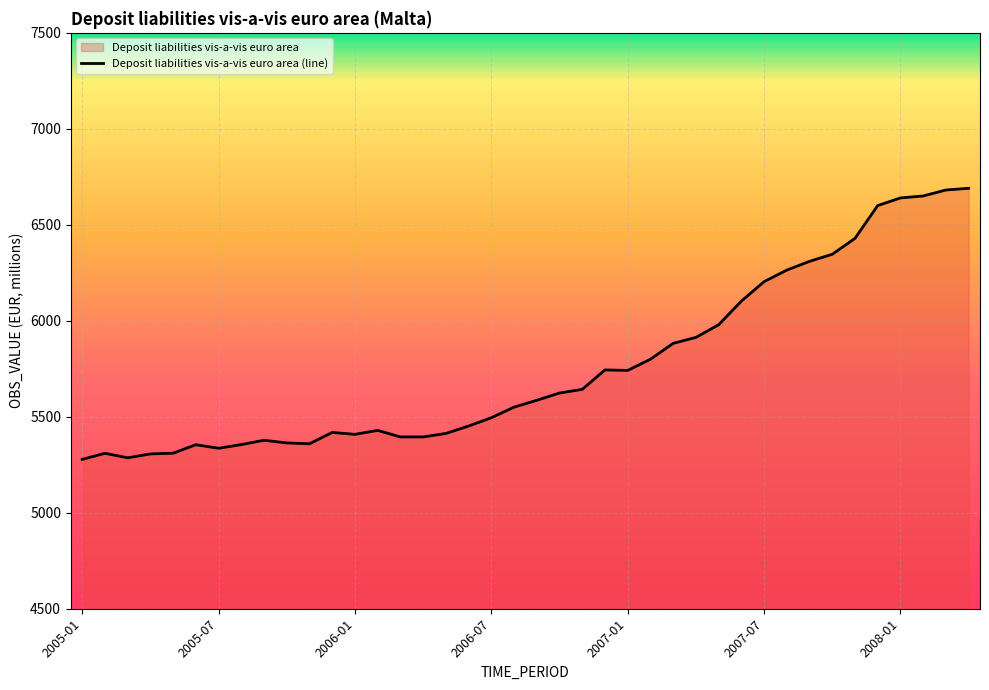

What is the difference between the maximum and minimum values?

1412.3